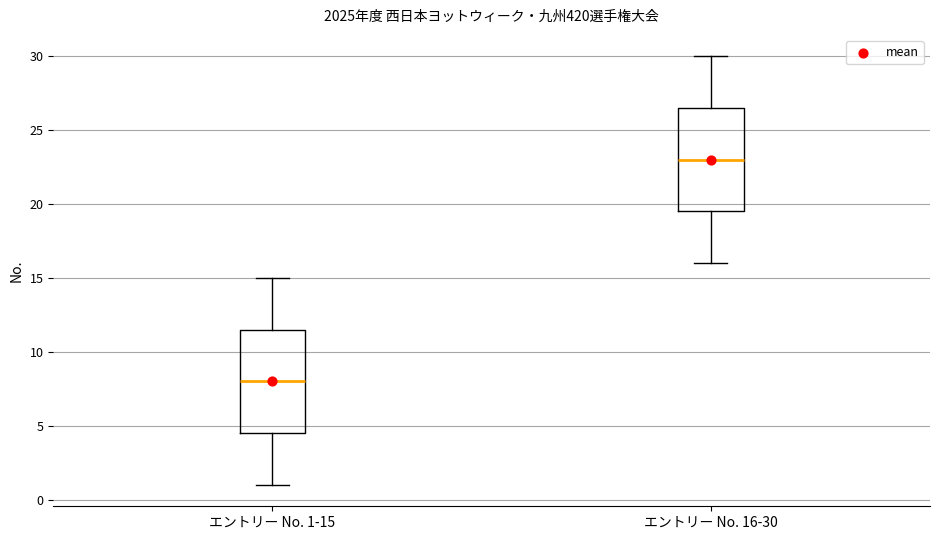

Which box has the lowest median line?

エントリー No. 1-15